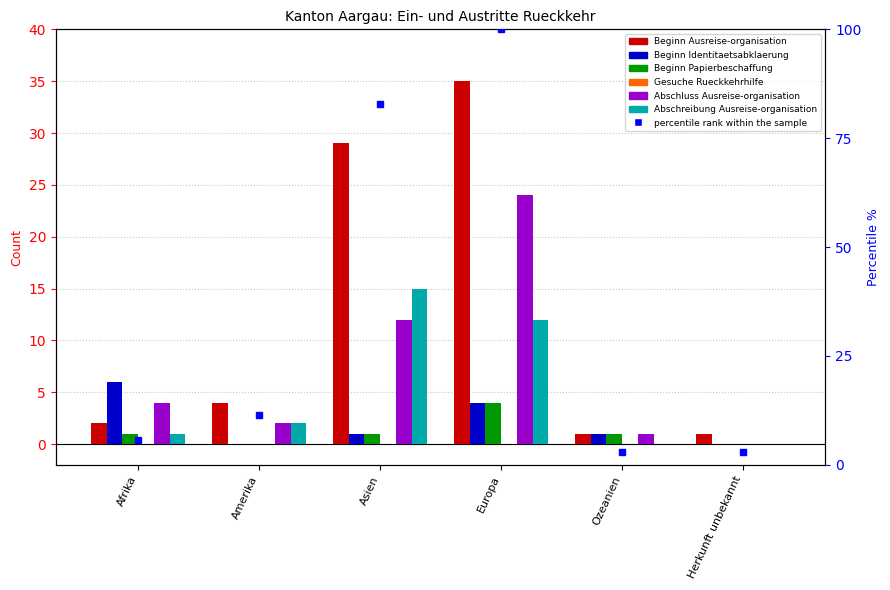

What is the difference between the maximum and second lowest values in the Beginn Identitaetsabklaerung series?

6